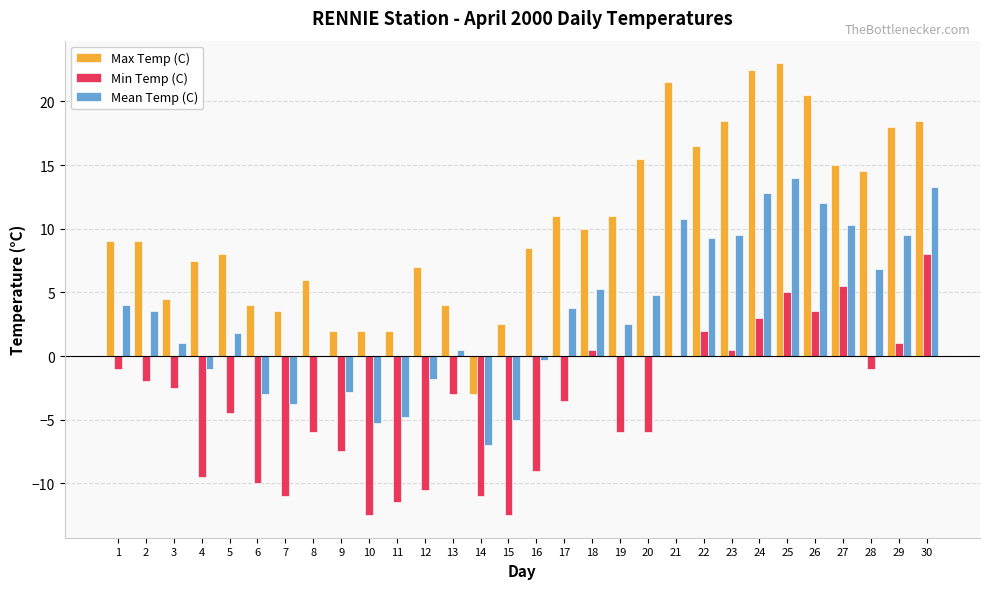

What is the sum of the Min Temp (C) values at 3 and 24?

0.5